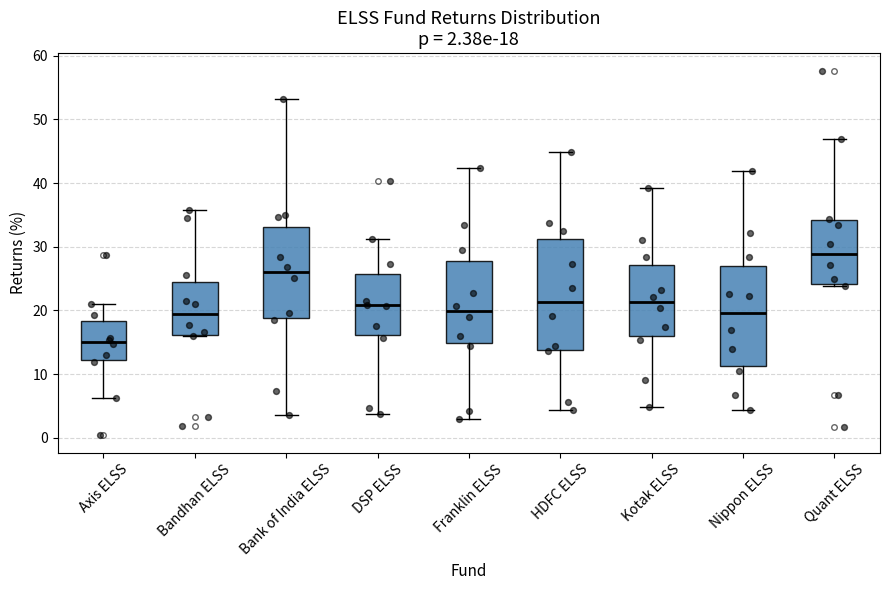

Which box is the tallest, from its lower edge to its upper edge?

HDFC ELSS